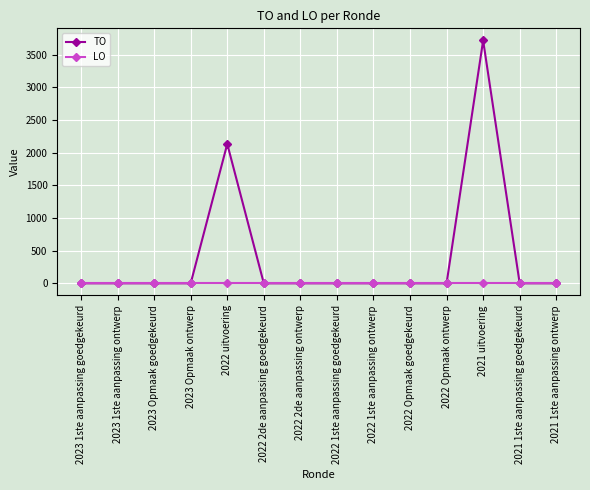

The value of TO at 2022 1ste aanpassing goedgekeurd is 0. True or false?

True